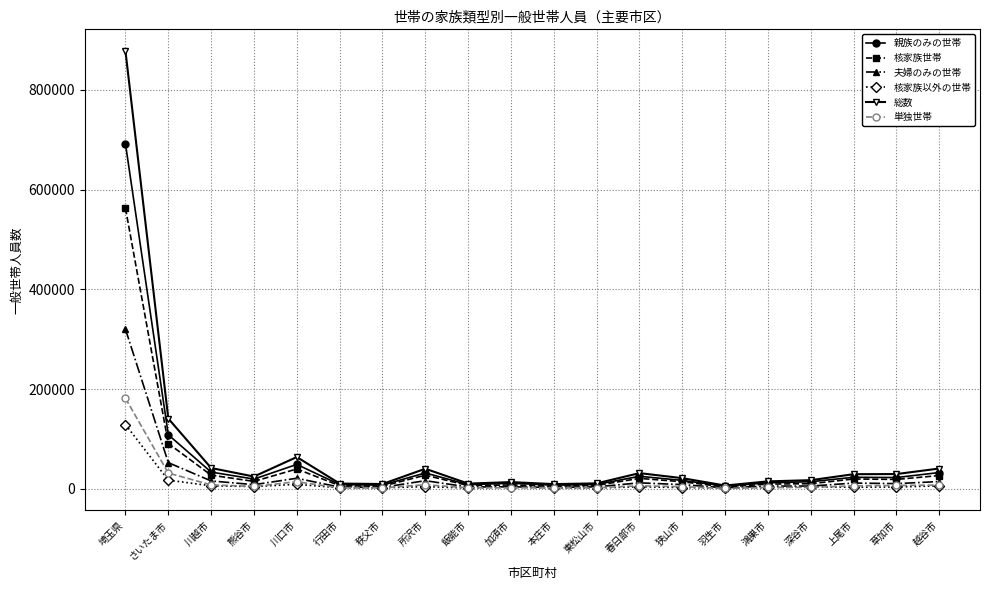

At which label does 核家族以外の世帯 reach its peak?

埼玉県